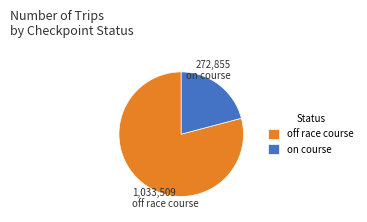

Rank the categories by value from lowest to highest.

on course, off race course